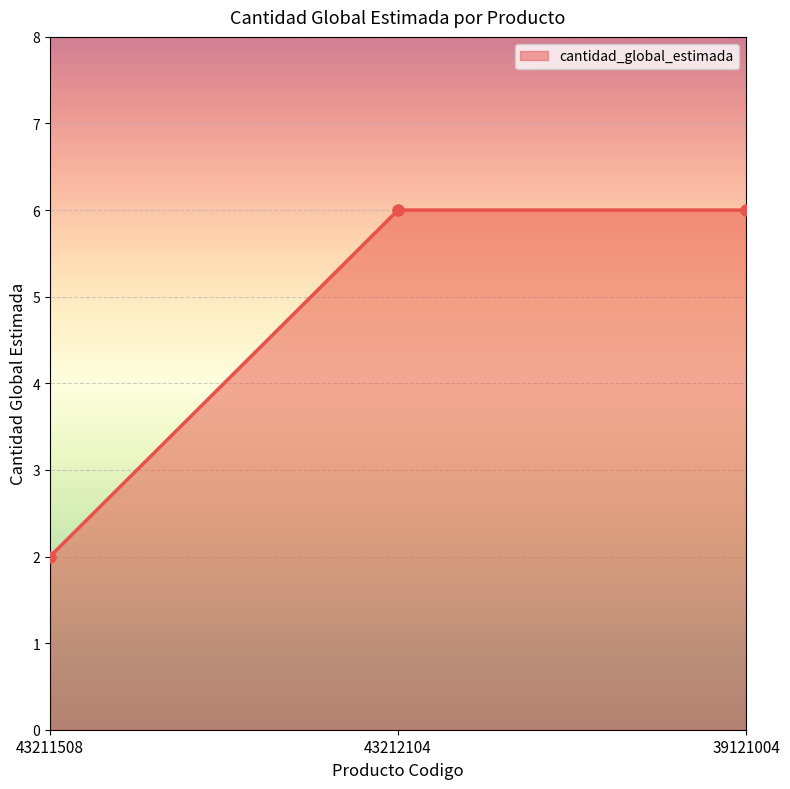

What is the maximum value shown in the chart?

6